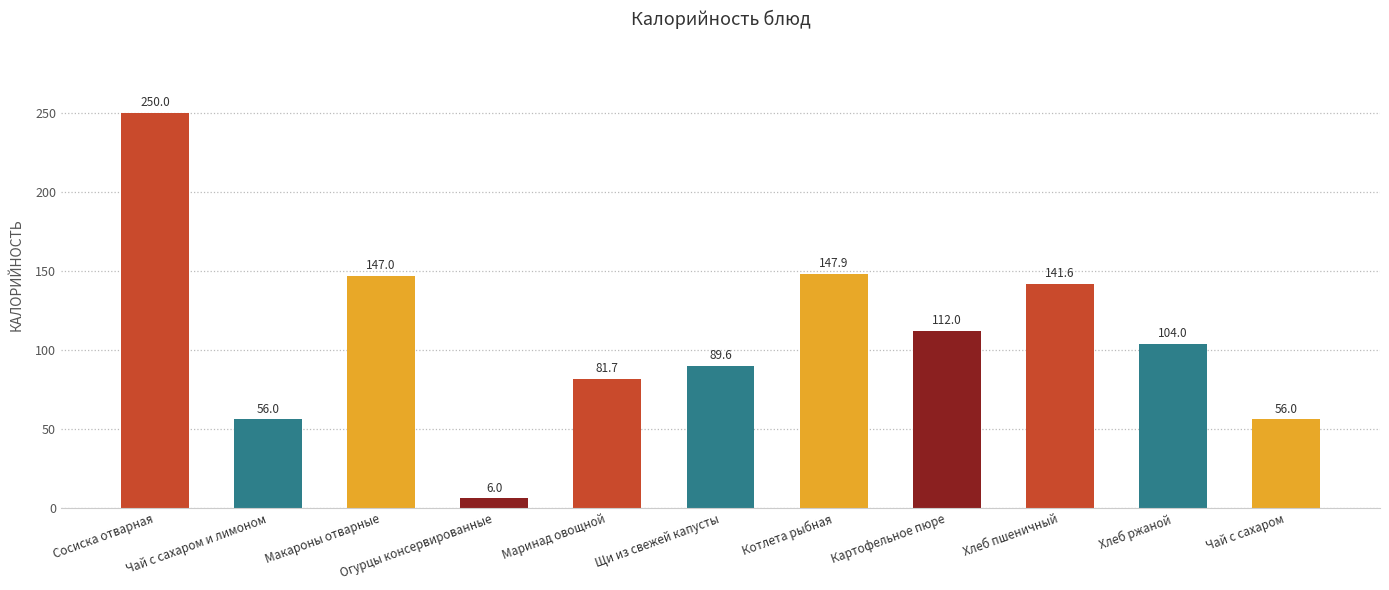

Where is the data nearest to the value 128?

Хлеб пшеничный